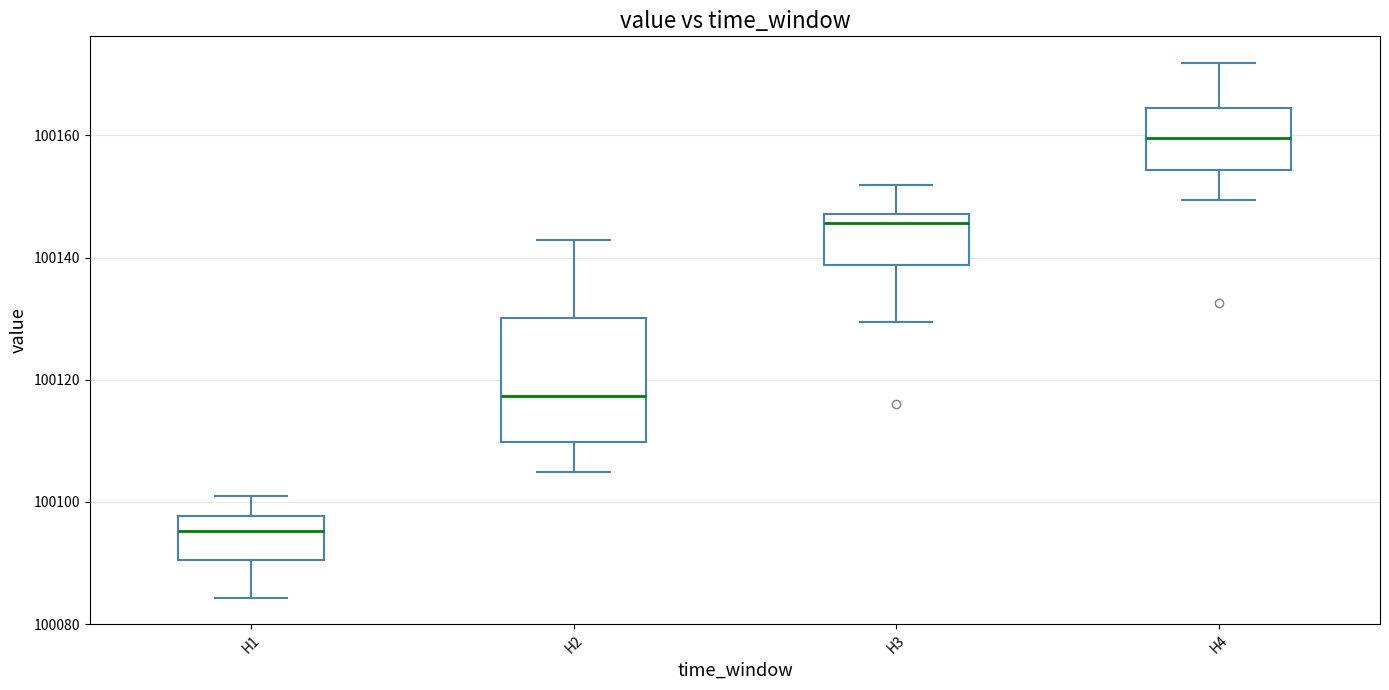

Which box has the lowest median line?

H1